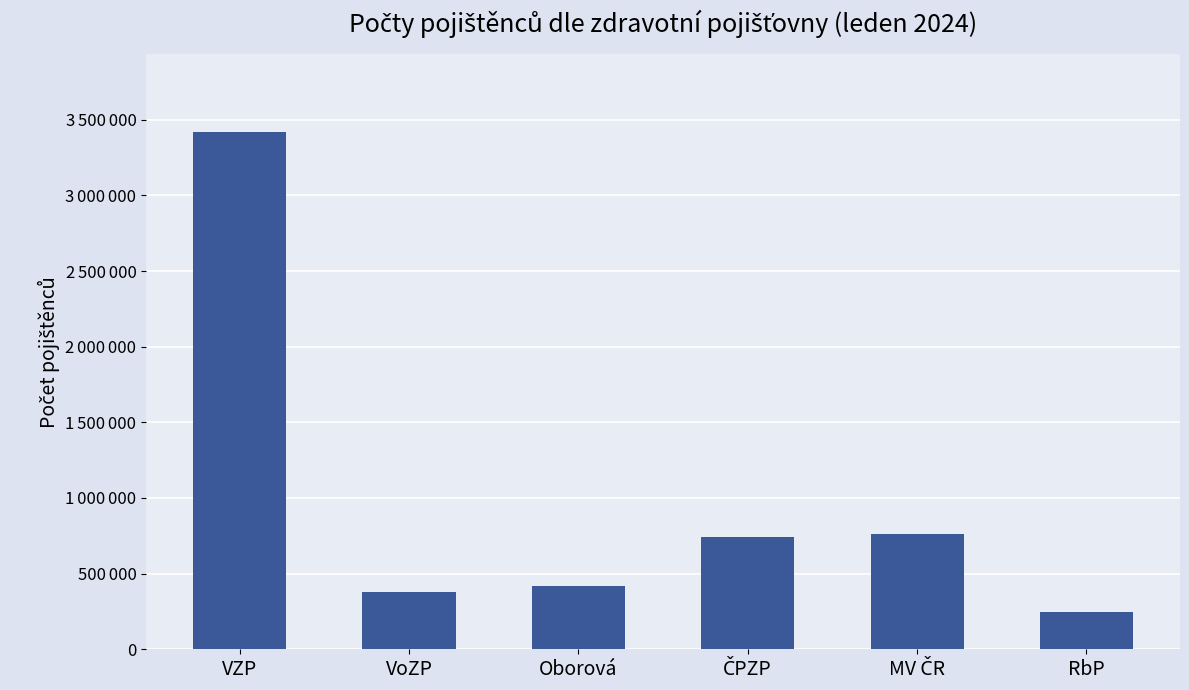

Between RbP and Oborová, which is larger?

Oborová